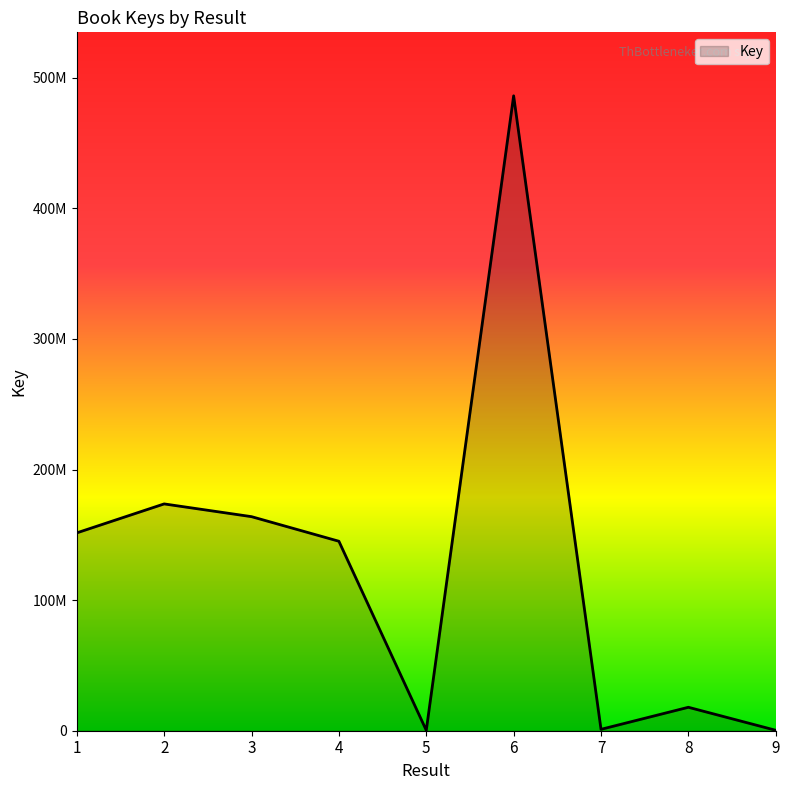

The chart shows a value of 86594448 at 4. True or false?

False